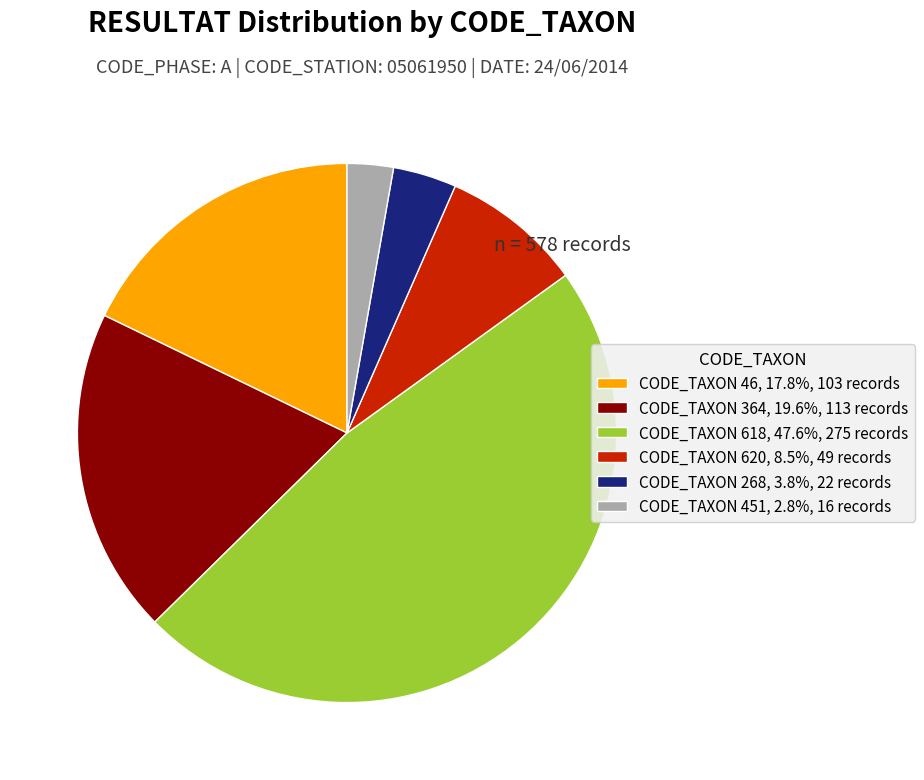

Approximately how many times larger is the value at CODE_TAXON 46, 17.8%, 103 records compared to CODE_TAXON 620, 8.5%, 49 records?

2.1